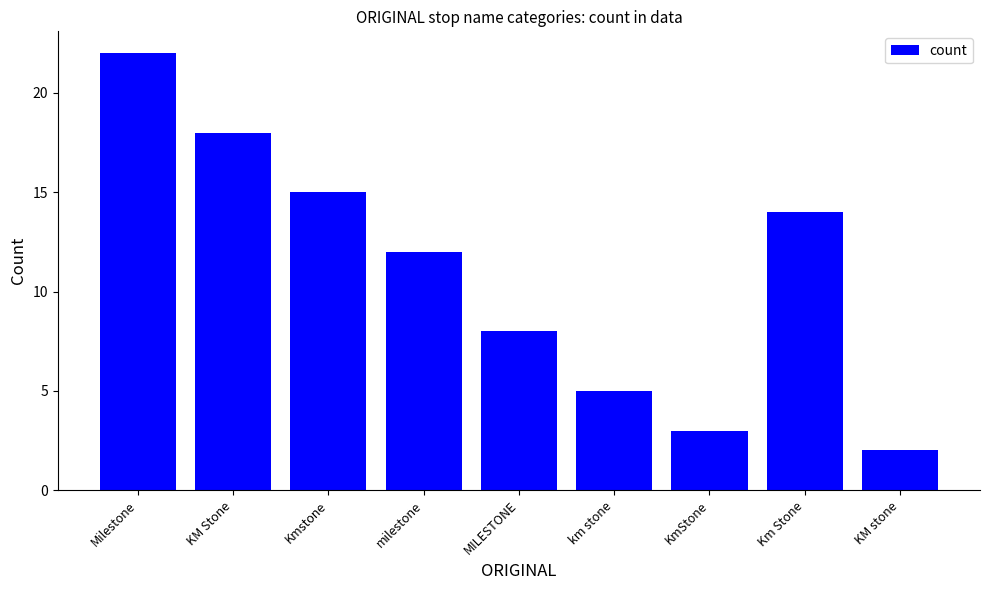

The value at KM stone is 0. True or false?

False